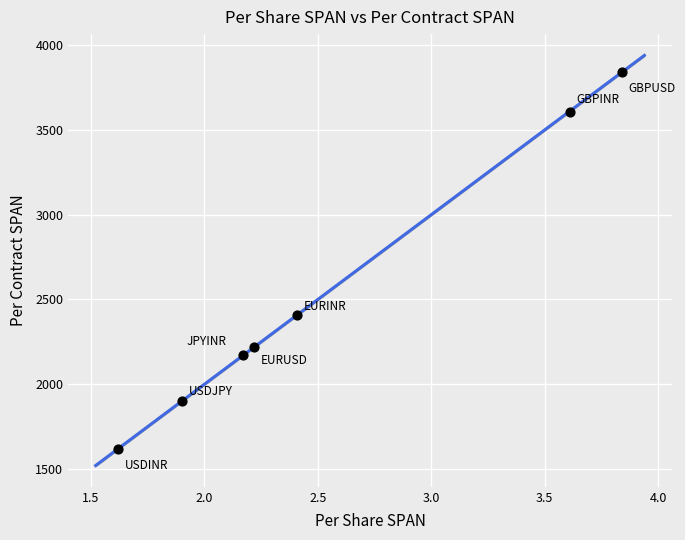

What is the range of Y values (max minus min)?

2222.7